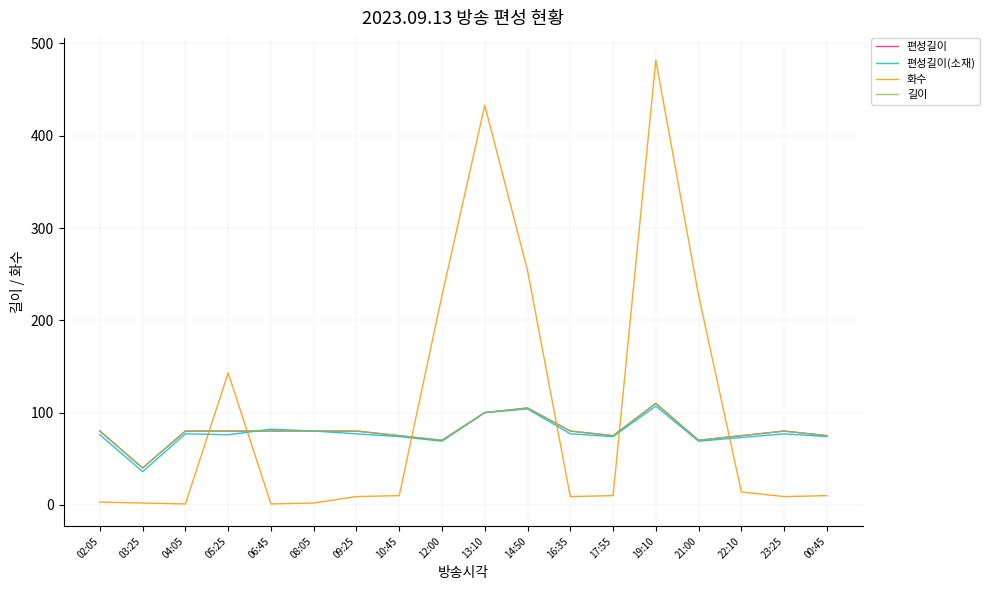

Count the number of categories in the chart.

18